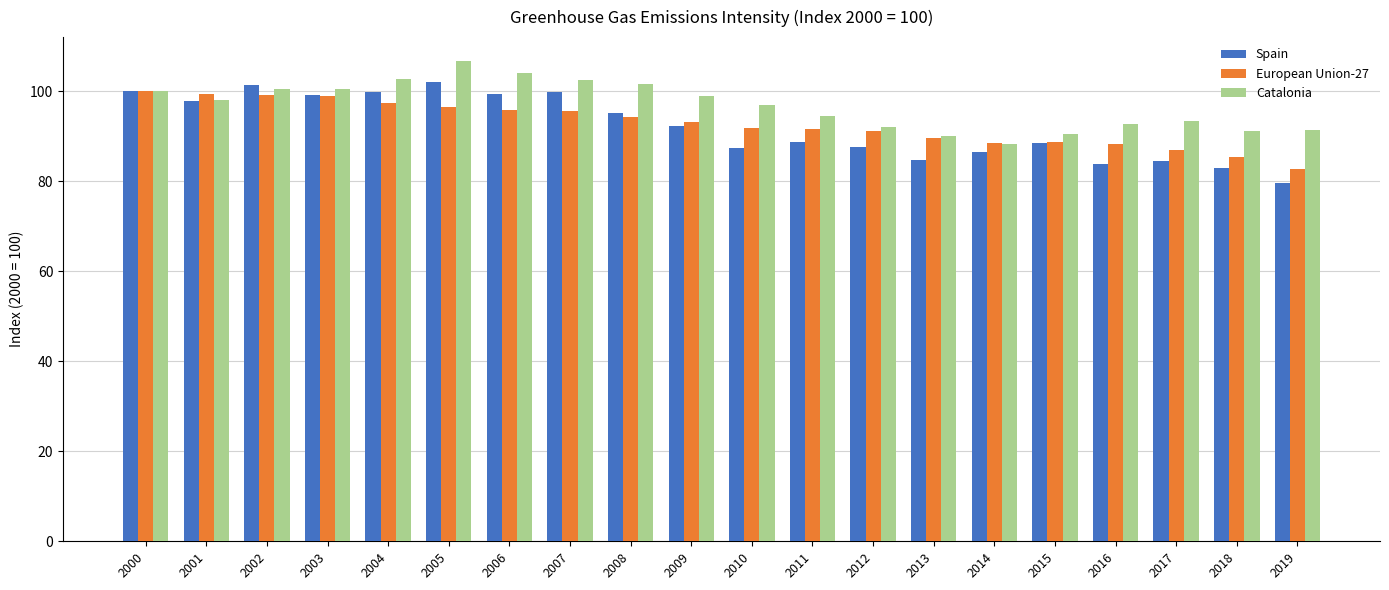

True or false: Spain has a value of 131.6 at 2019.

False